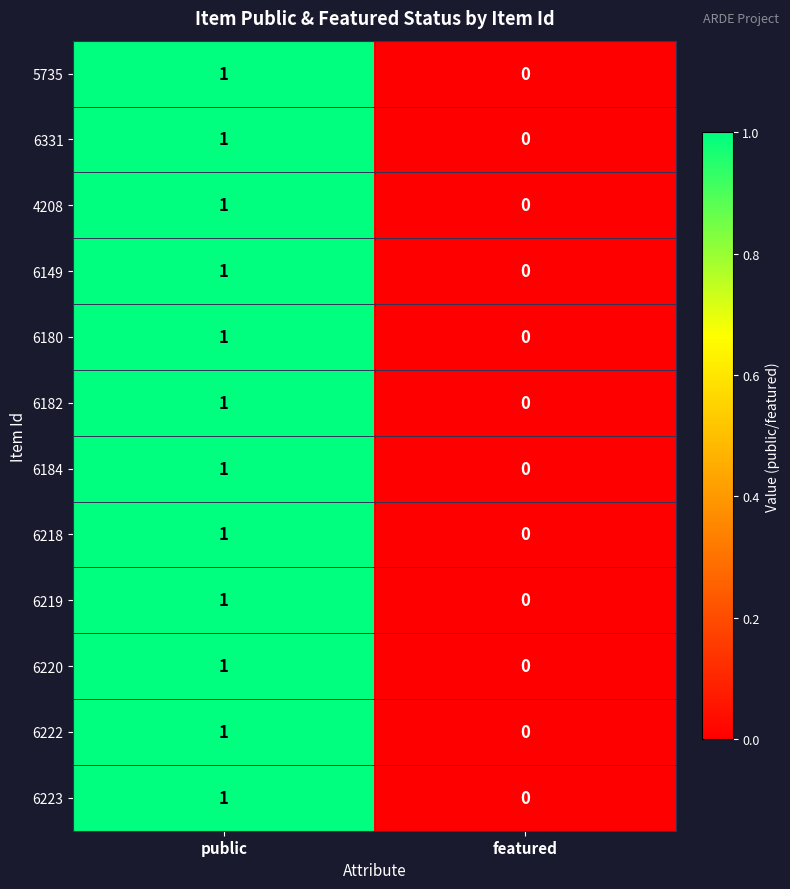

At which category is the sum across all series the highest?

public